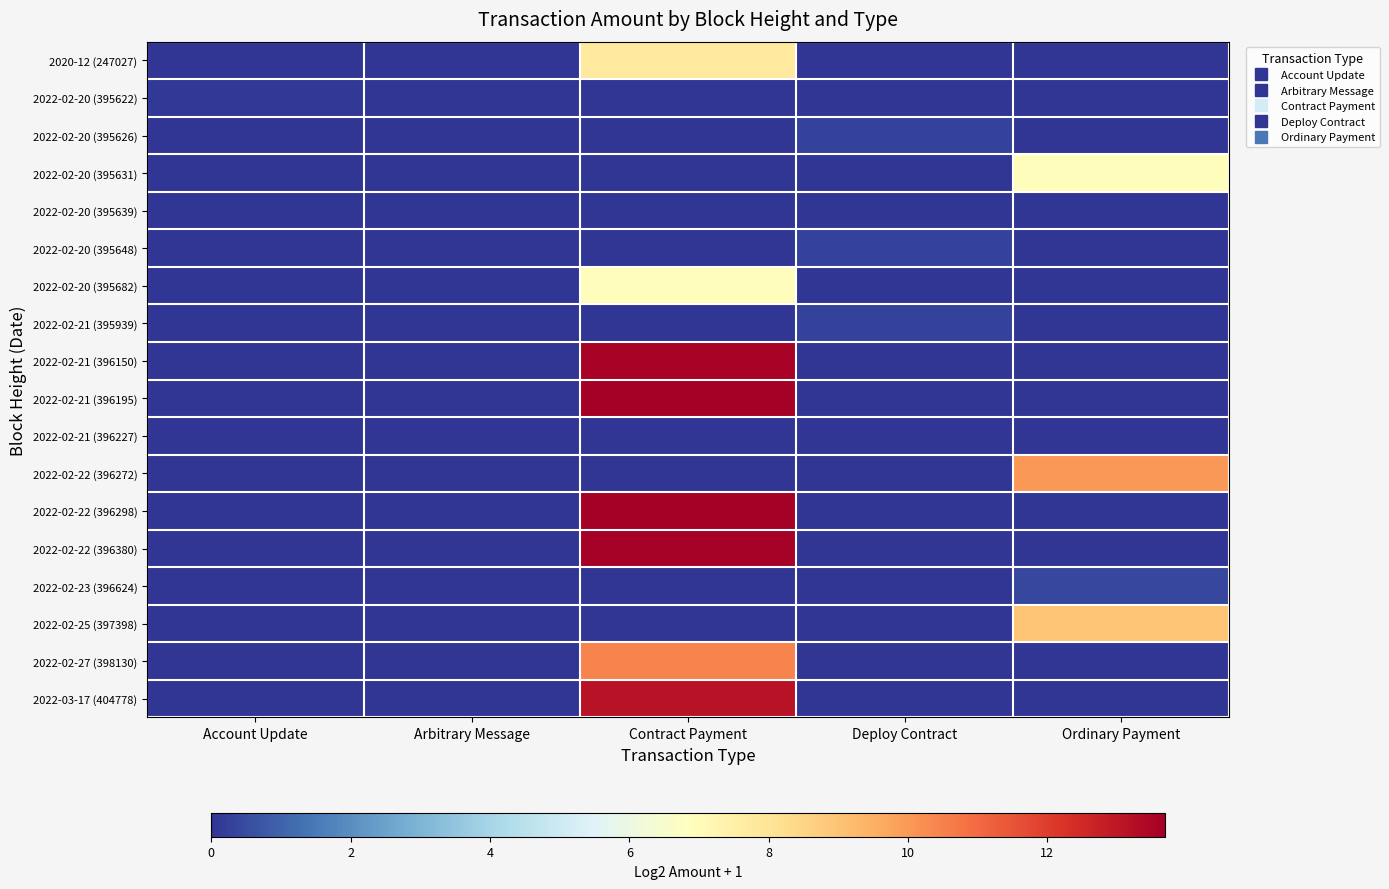

What is the spread (max minus min) of values at Contract Payment?

13.7